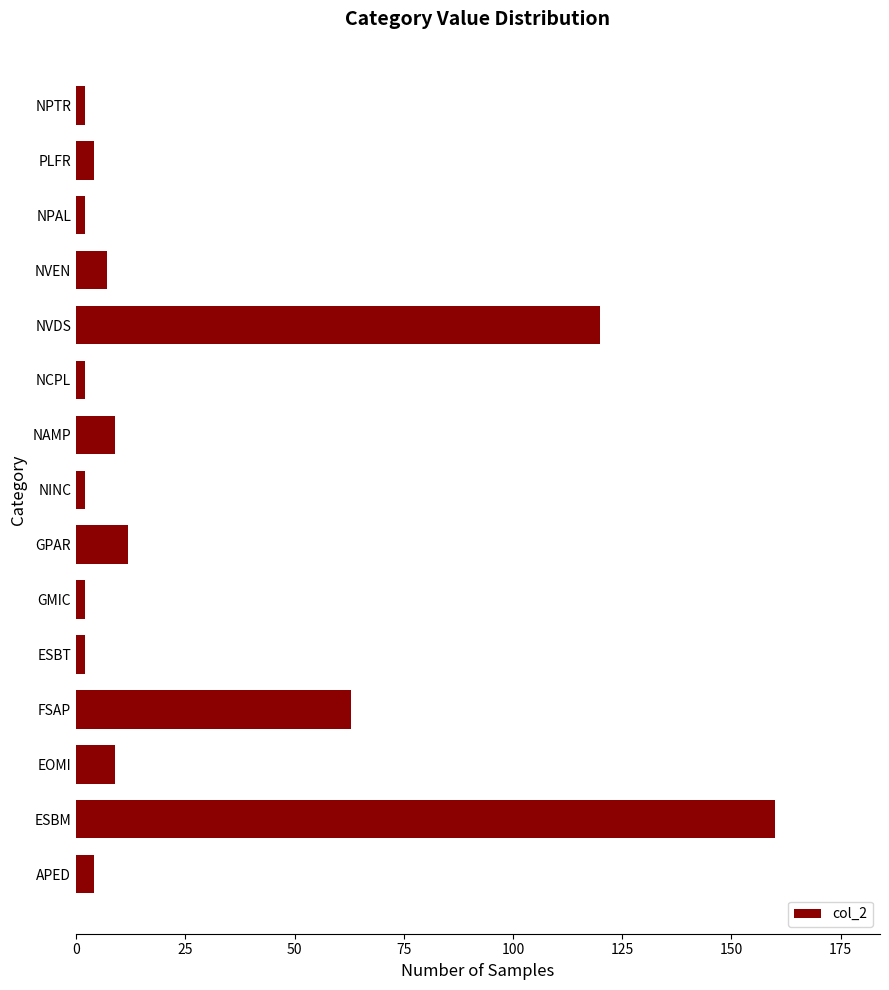

The value at FSAP is 63. True or false?

True